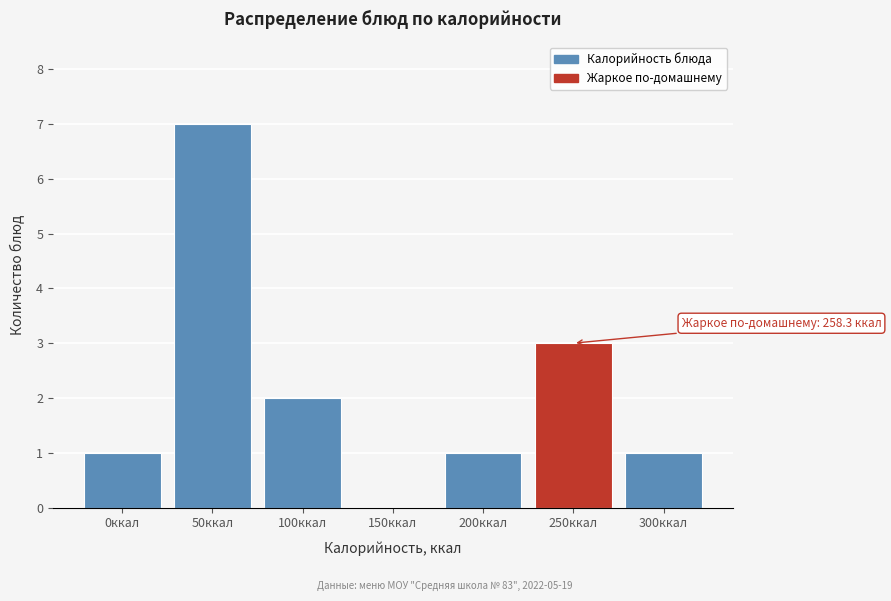

Reading right to left, list all the values displayed in this chart.

300ккал=1	250ккал=3	200ккал=1	150ккал=0	100ккал=2	50ккал=7	0ккал=1